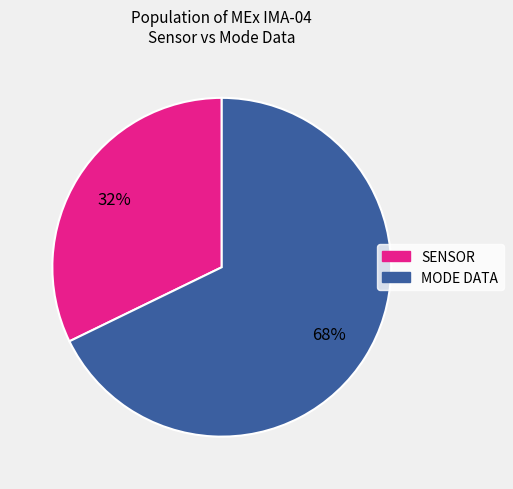

To the nearest percent, what is the average slice percentage?

50%